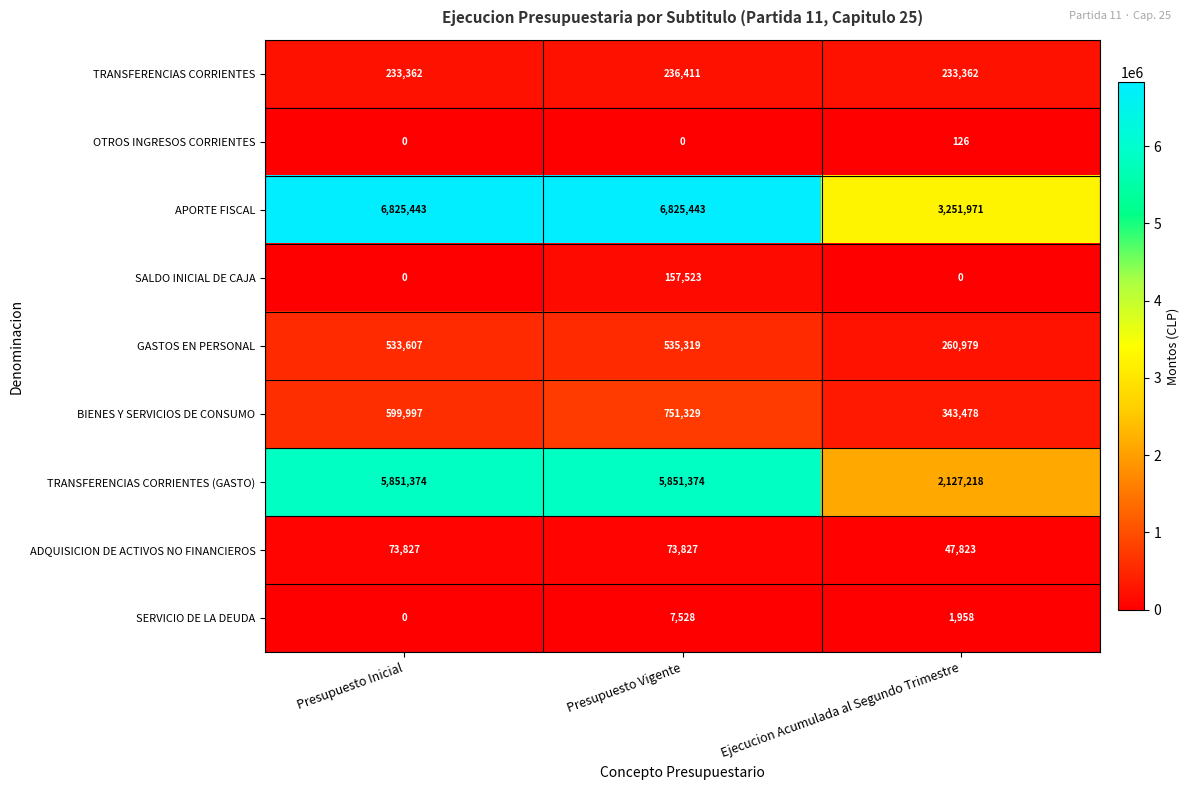

The value of BIENES Y SERVICIOS DE CONSUMO at Presupuesto Inicial is 599997. True or false?

True